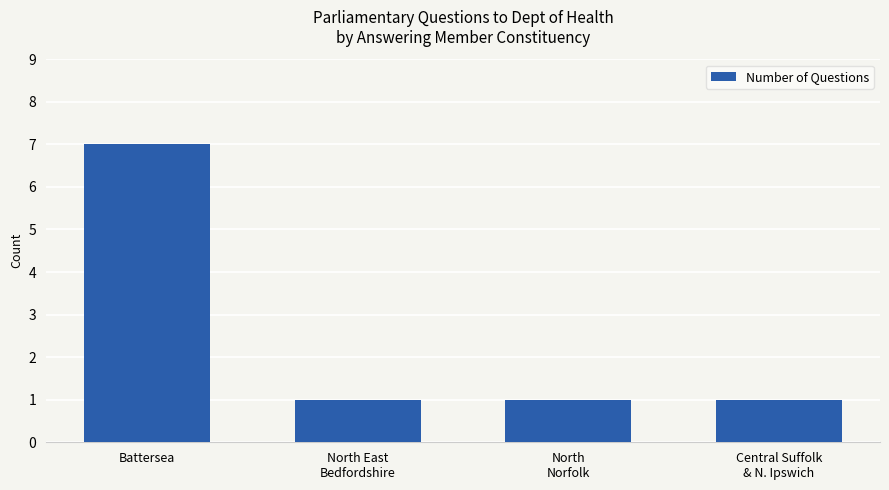

What is the maximum value shown in the chart?

7